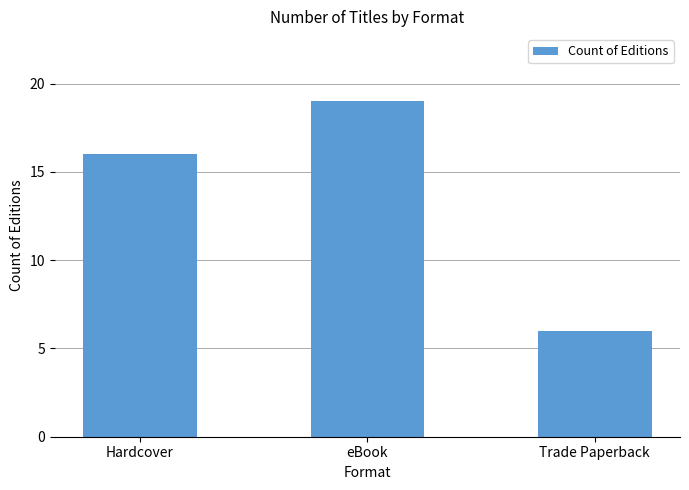

What is the difference between the values at Trade Paperback and eBook?

13